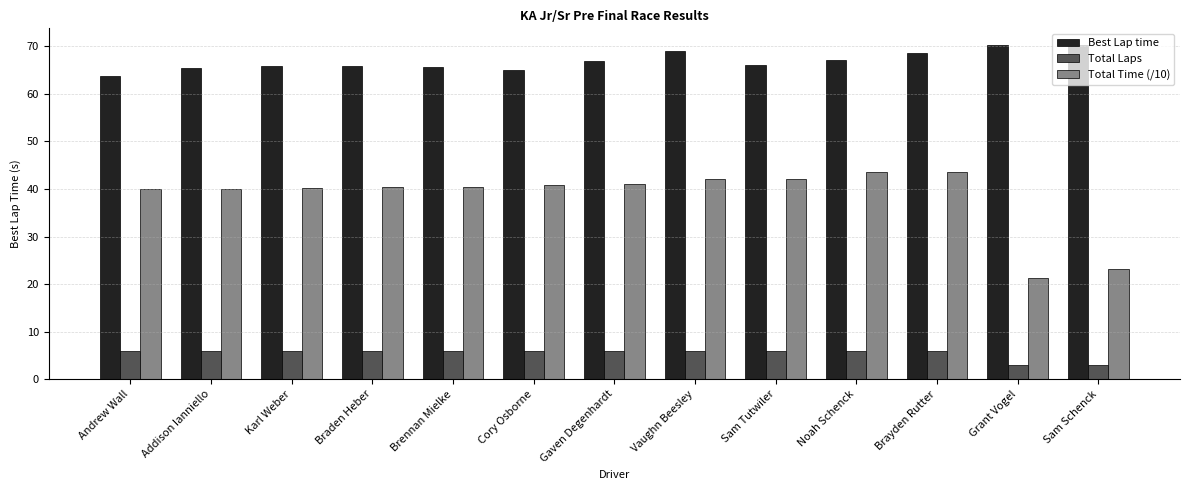

What is the average value of the Total Laps series?

5.5